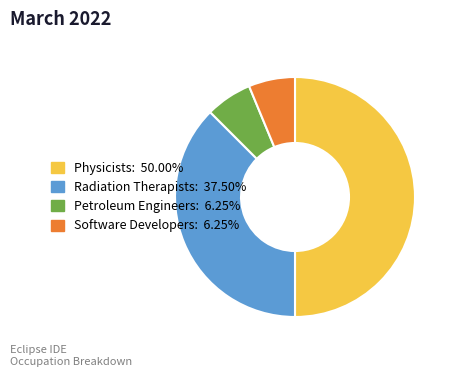

Is Software Developers: 6.25% the majority of the pie?

No